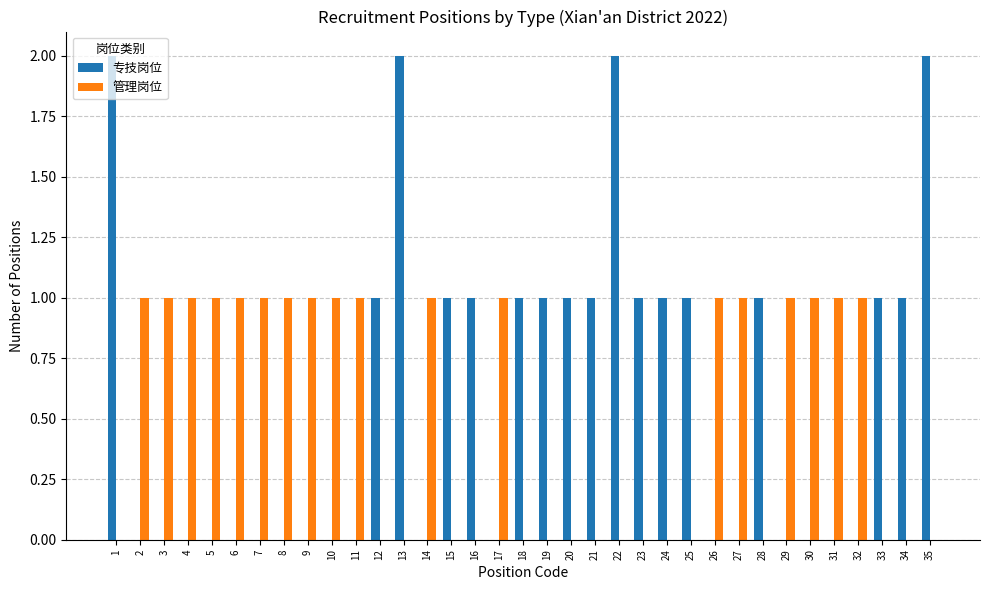

What is the approximate value of 管理岗位 at 30?

1